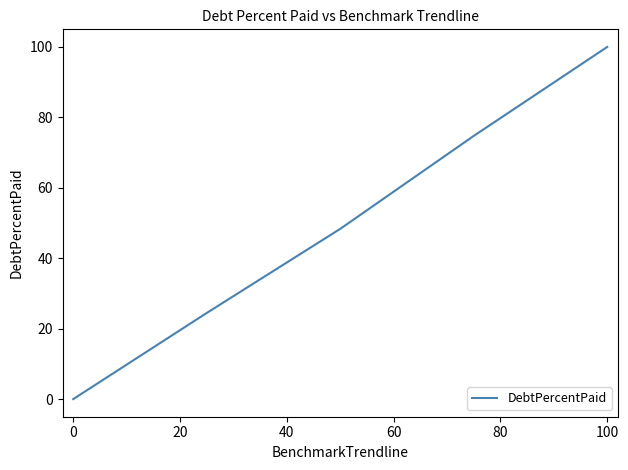

How many series are shown in this chart?

1